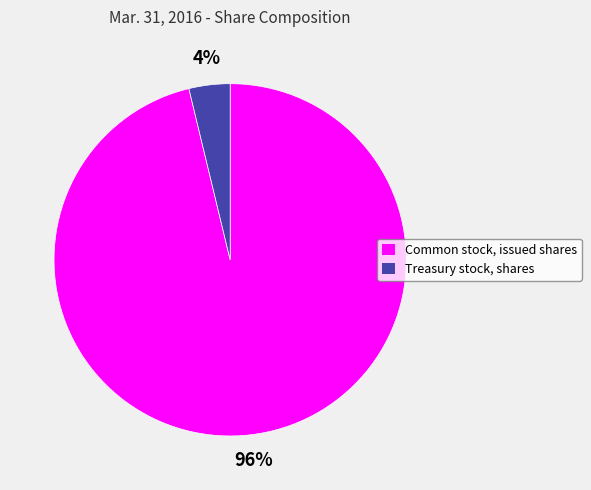

How many slices are in this pie chart?

2